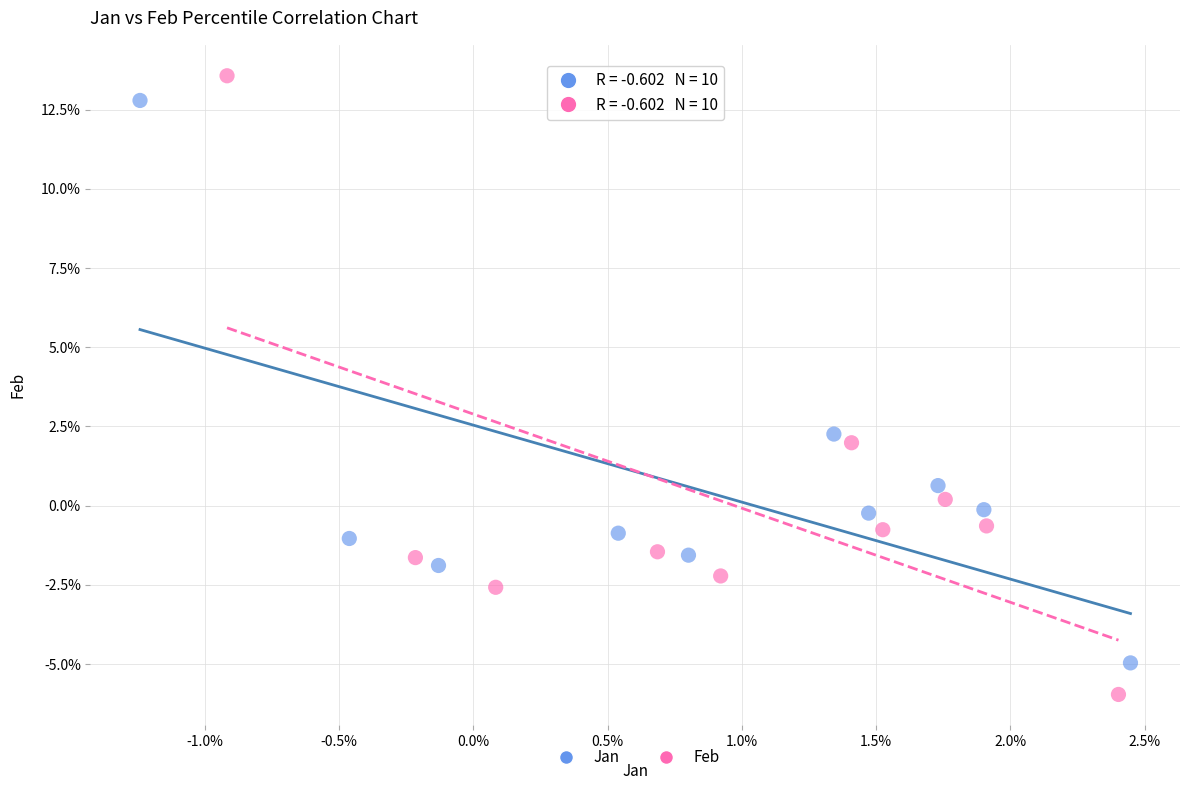

Which series has the largest Y range (max minus min)?

Feb